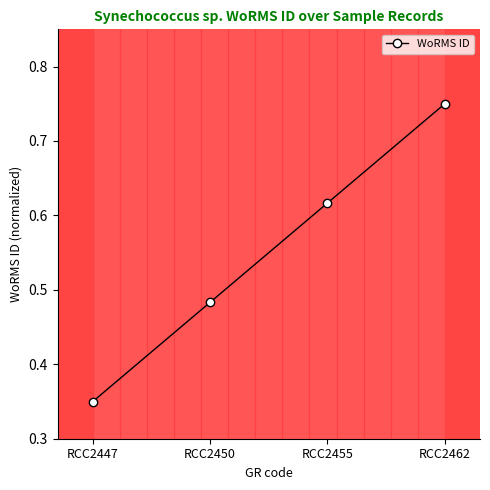

Which has a higher value, RCC2447 or RCC2455?

RCC2455